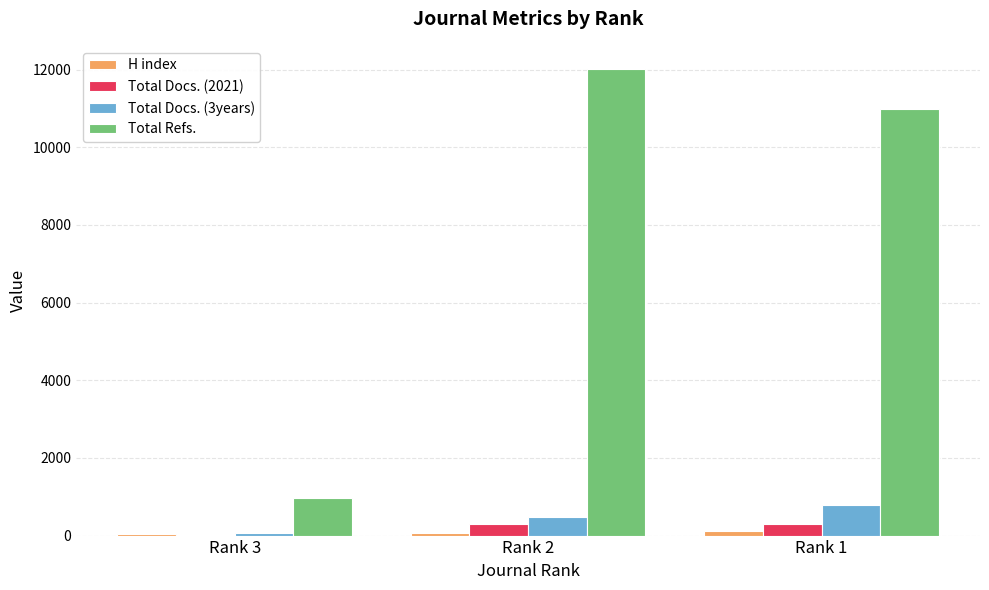

At which category is the sum across all series the highest?

Rank 2